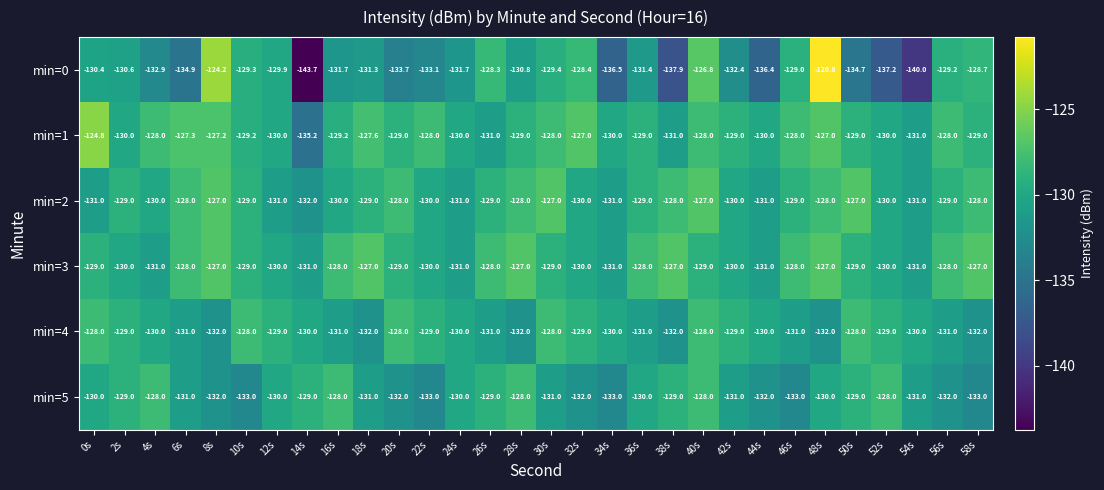

What is the average value of the min=3 series?

-129.0